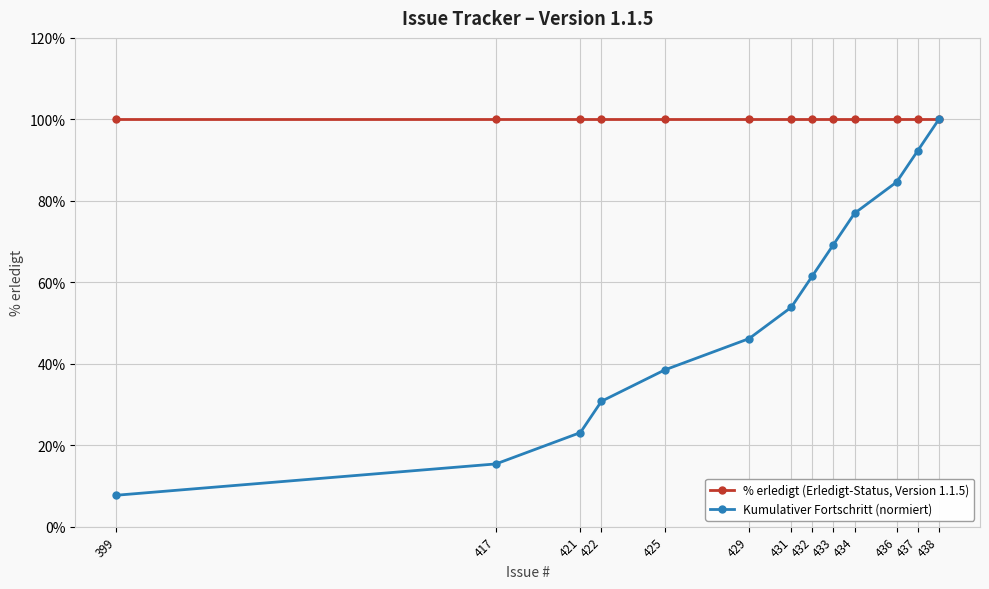

Rank the series by their average value, from lowest to highest.

Kumulativer Fortschritt (normiert), % erledigt (Erledigt-Status, Version 1.1.5)